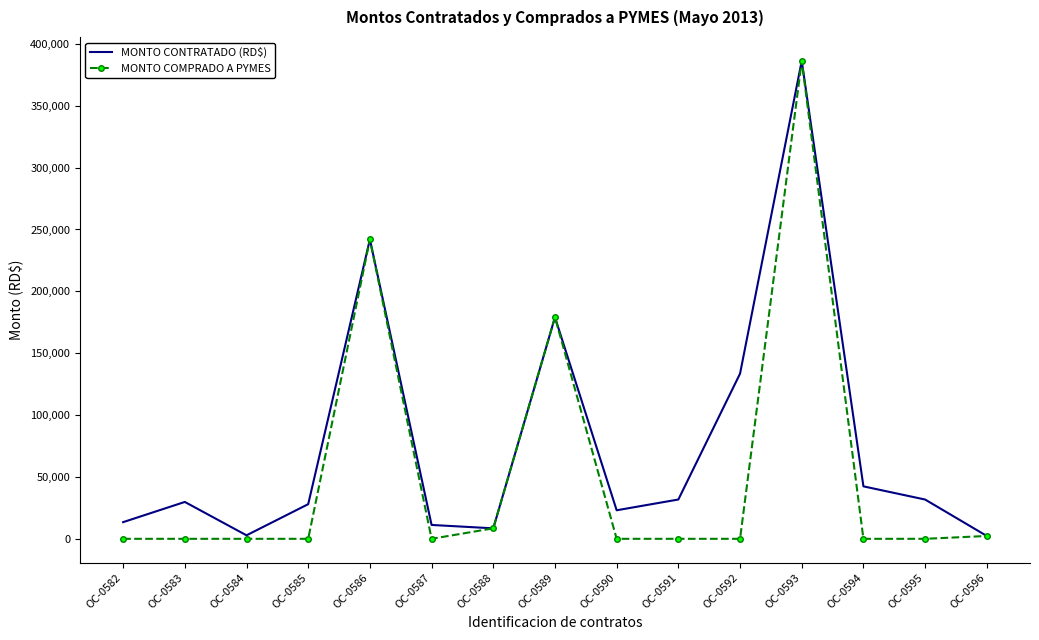

The value of MONTO COMPRADO A PYMES at OC-0583 is 0.0. True or false?

True